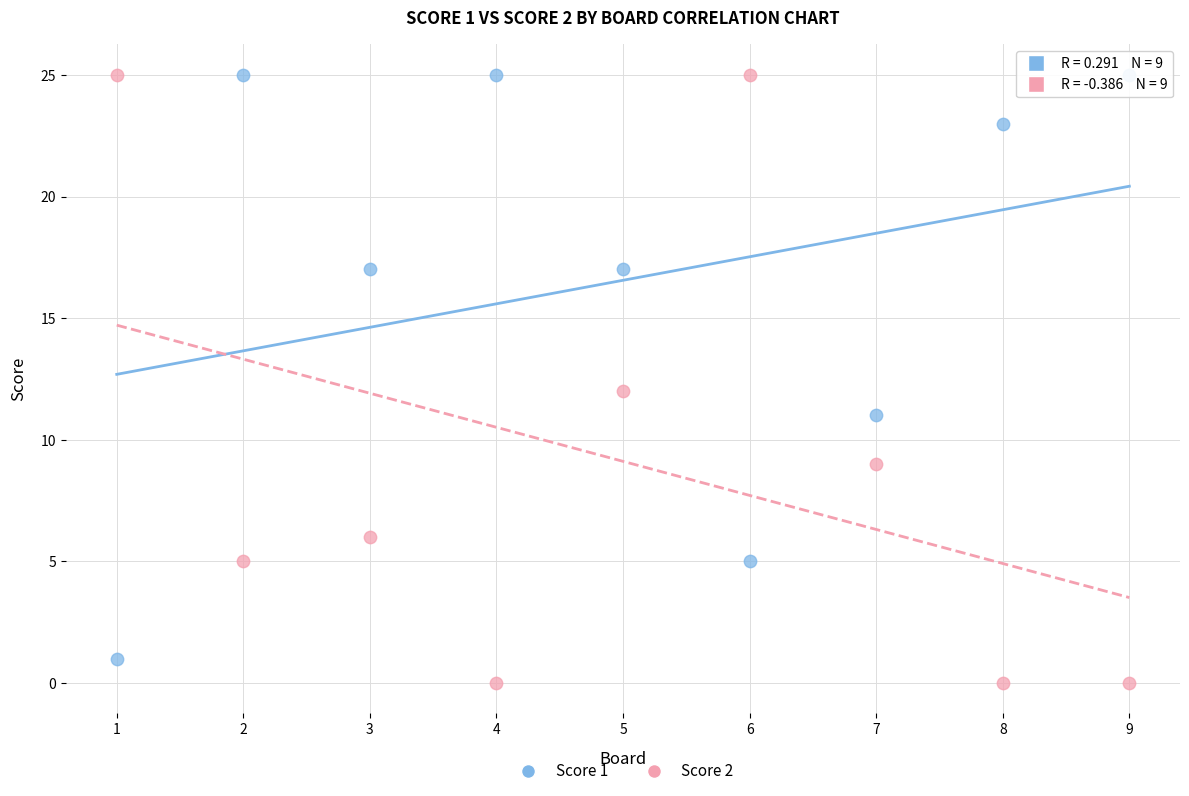

What are all the series names shown in the legend?

Score 1, Score 2